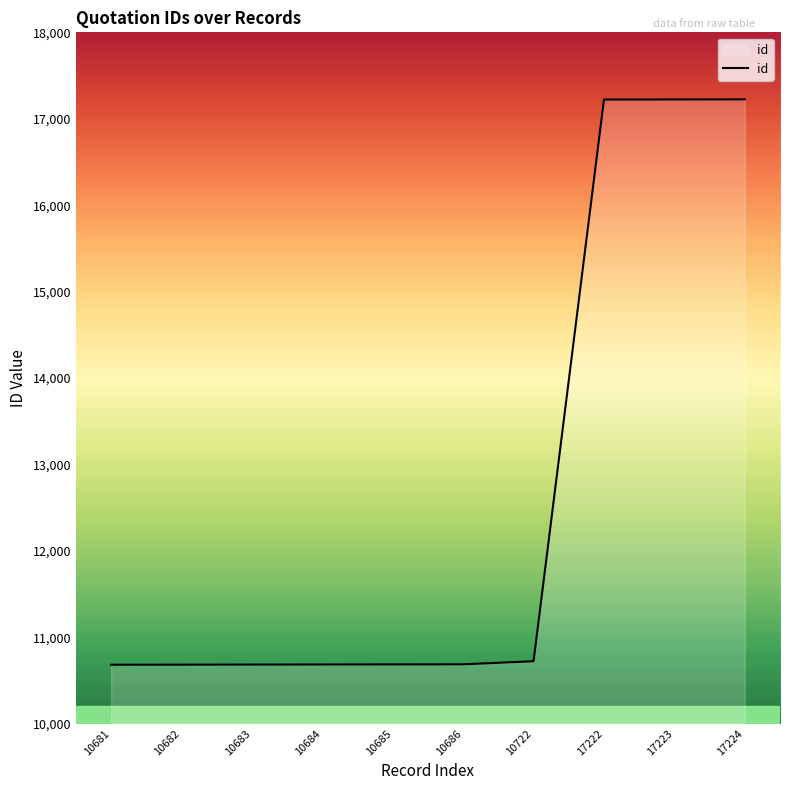

What is the approximate value at 10683, to the nearest 50?

10700